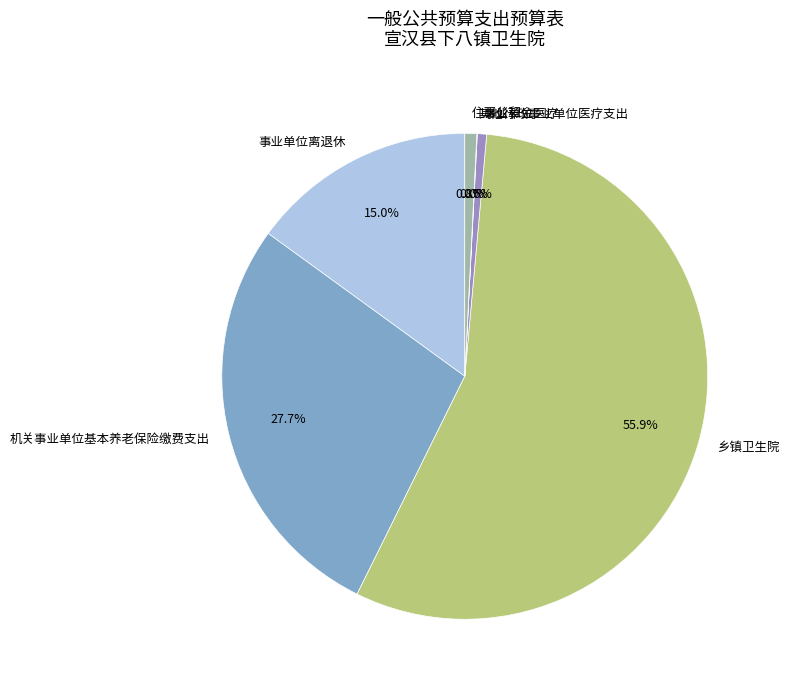

To the nearest percent, what is the combined percentage of 住房公积金 and 乡镇卫生院?

57%